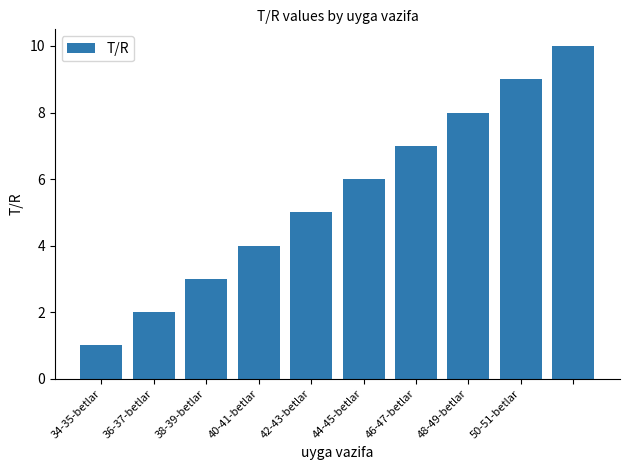

How many values are below 6?

5